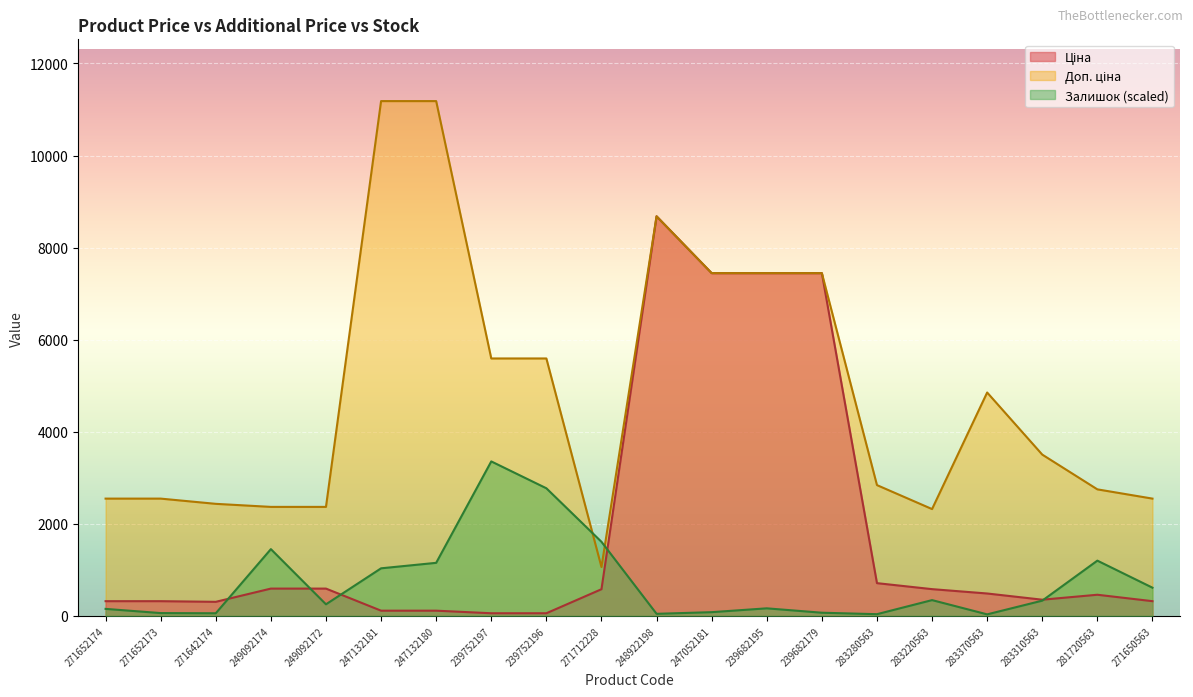

The value of Залишок at 281720563 is 635.5. True or false?

False